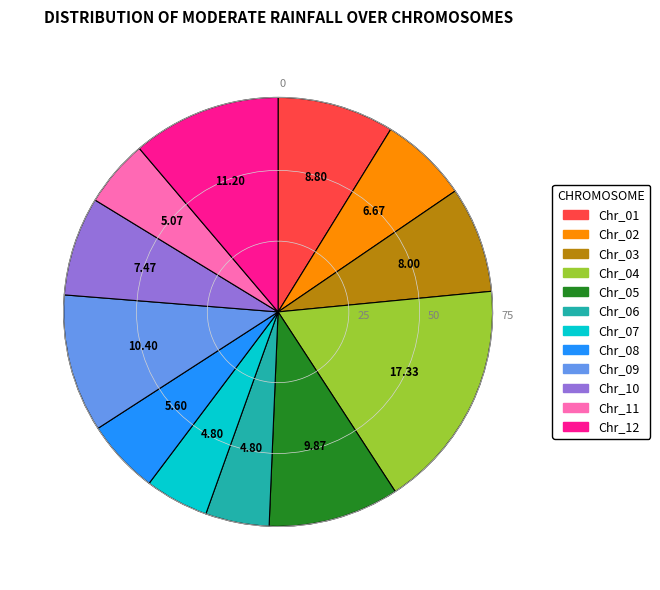

Is there any slice that represents more than half of the pie?

No